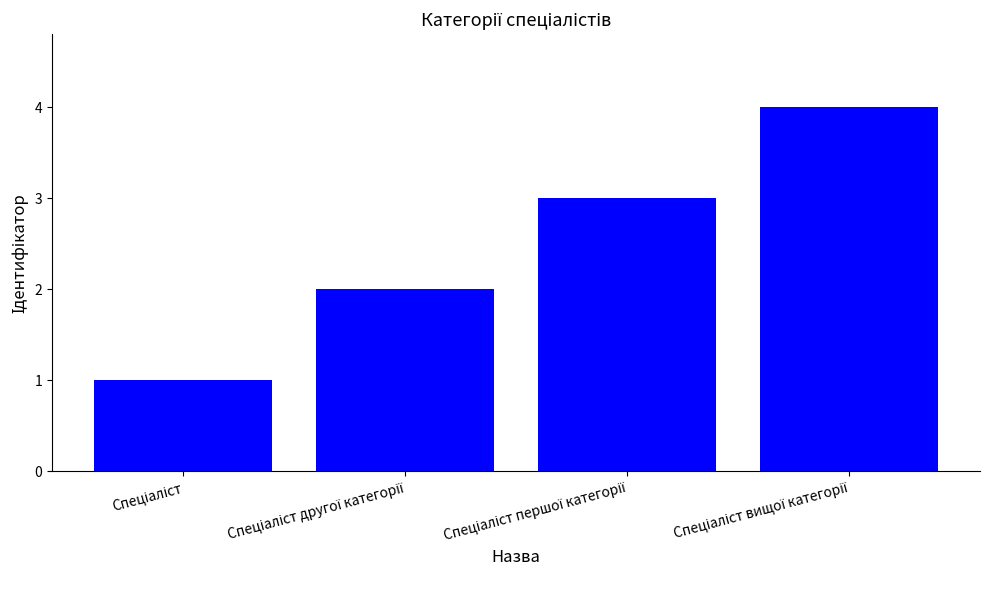

What is the greatest value displayed?

4